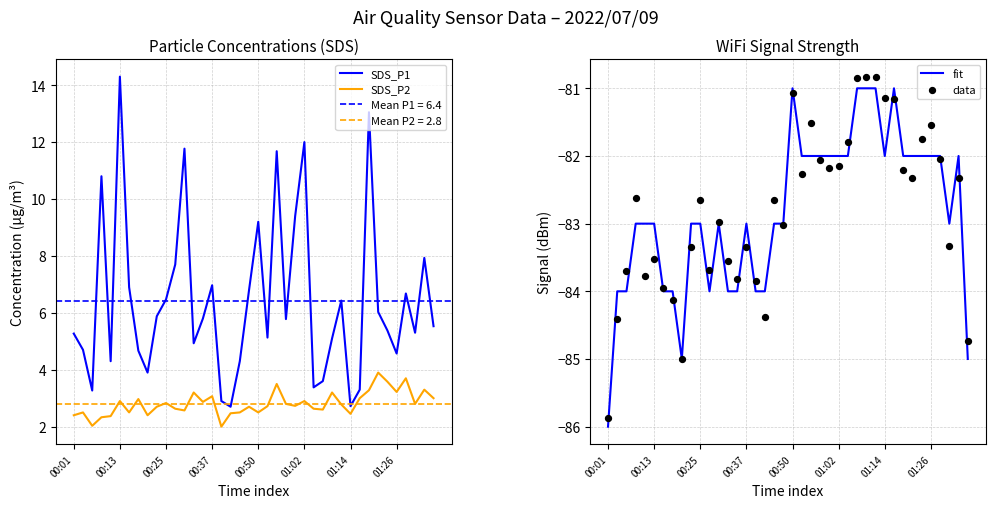

Which series reaches the minimum Y coordinate?

fit